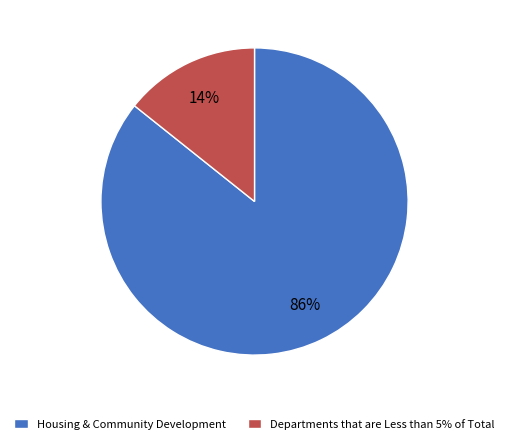

Which has a higher value, Departments that are Less than 5% of Total or Housing & Community Development?

Housing & Community Development